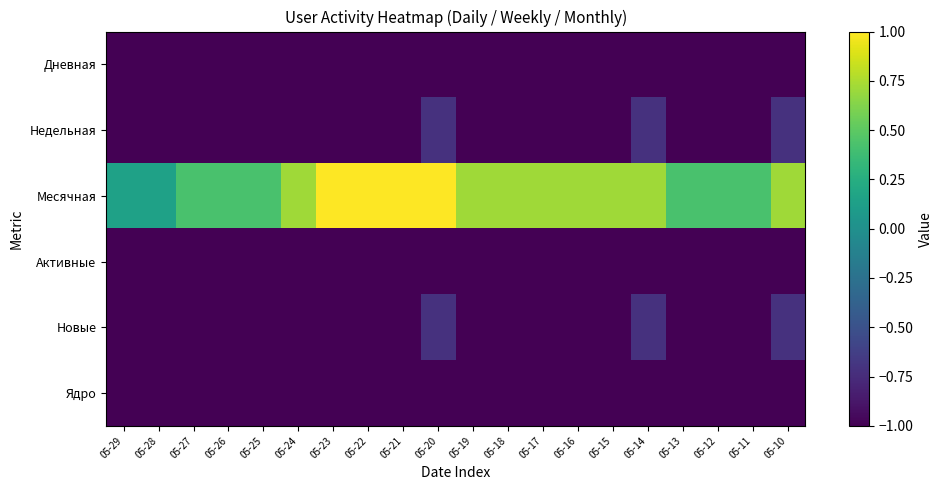

Which series has the largest range (max minus min)?

Месячная